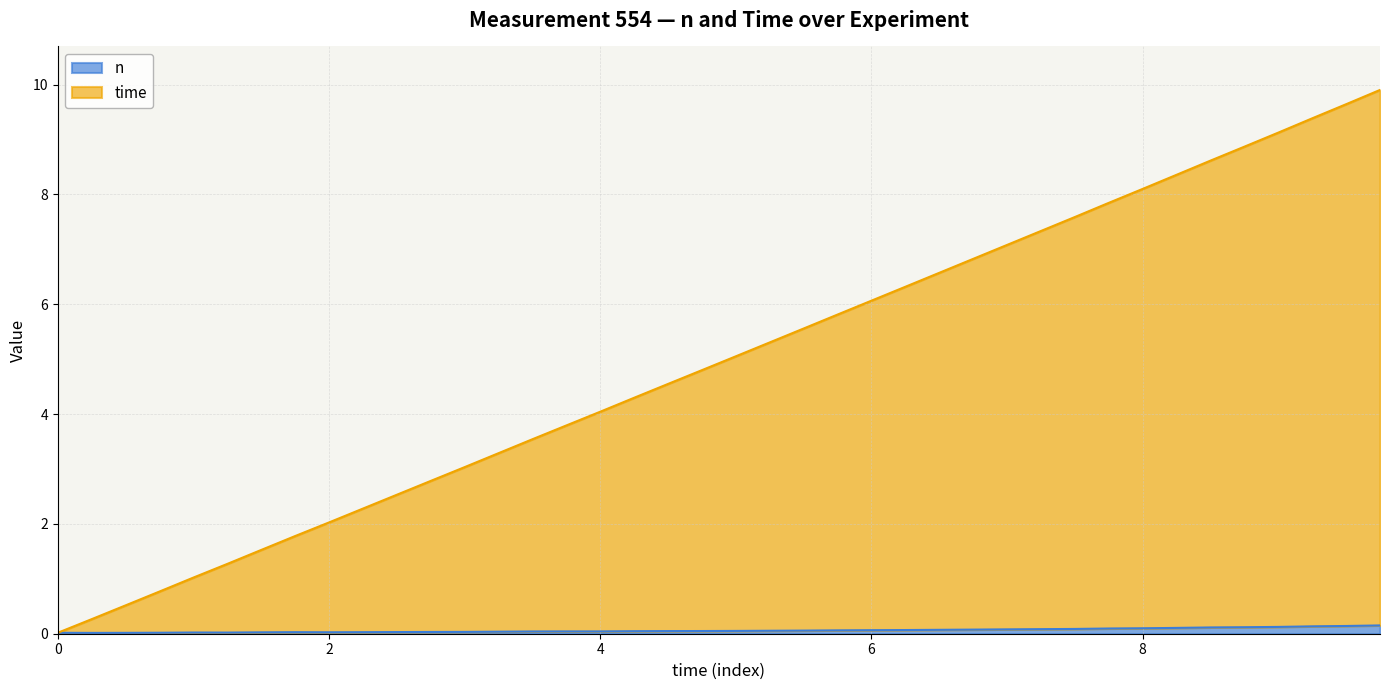

True or false: time and n intersect in this chart.

False